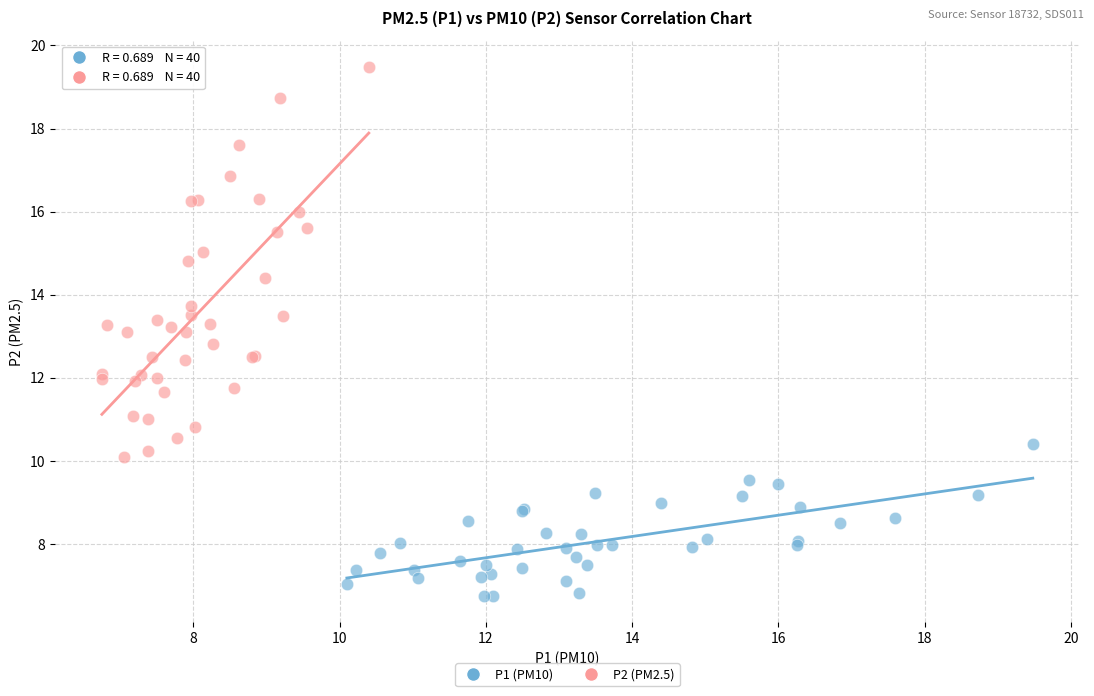

Which series has the widest spread of Y values?

P2 (PM2.5)